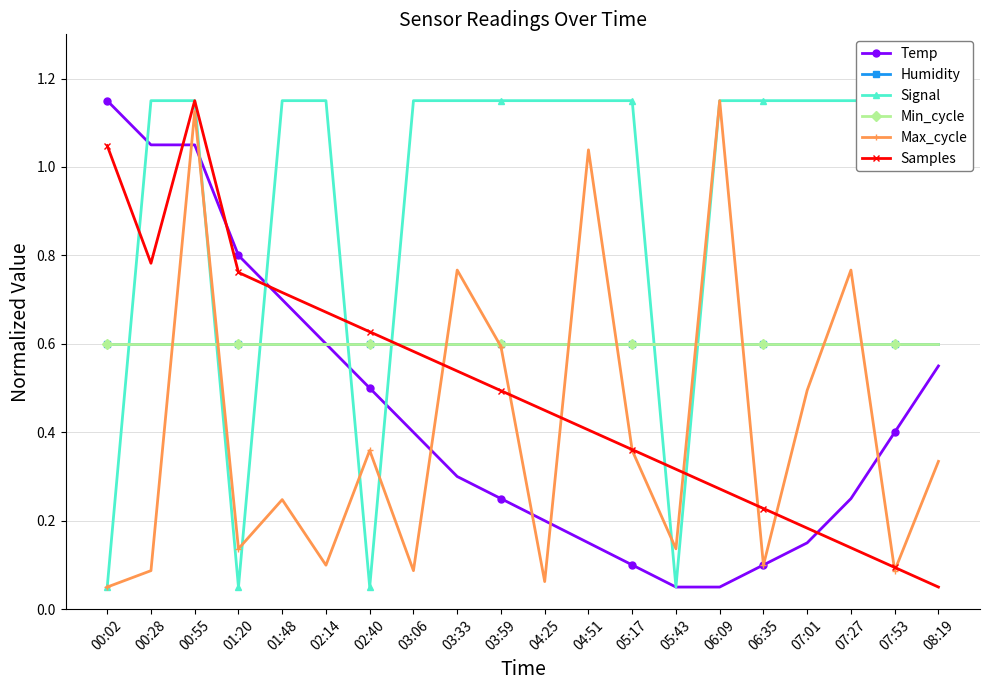

Reading left to right, transcribe all the data shown in this chart.

Temp: 1.2	1.1	1.1	0.8	0.7	0.6	0.5	0.4	0.3	0.2	0.2	0.1	0.1	0.1	0.1	0.1	0.1	0.2	0.4	0.6
Humidity: 0.6	0.6	0.6	0.6	0.6	0.6	0.6	0.6	0.6	0.6	0.6	0.6	0.6	0.6	0.6	0.6	0.6	0.6	0.6	0.6
Signal: 0.1	1.2	1.2	0.1	1.2	1.2	0.1	1.2	1.2	1.2	1.2	1.2	1.2	0.1	1.2	1.2	1.2	1.2	1.2	1.2
Min_cycle: 0.6	0.6	0.6	0.6	0.6	0.6	0.6	0.6	0.6	0.6	0.6	0.6	0.6	0.6	0.6	0.6	0.6	0.6	0.6	0.6
Max_cycle: 0.1	0.1	1.1	0.1	0.2	0.1	0.4	0.1	0.8	0.6	0.1	1.0	0.4	0.1	1.2	0.1	0.5	0.8	0.1	0.3
Samples: 1.0	0.8	1.2	0.8	0.7	0.7	0.6	0.6	0.5	0.5	0.4	0.4	0.4	0.3	0.3	0.2	0.2	0.1	0.1	0.1